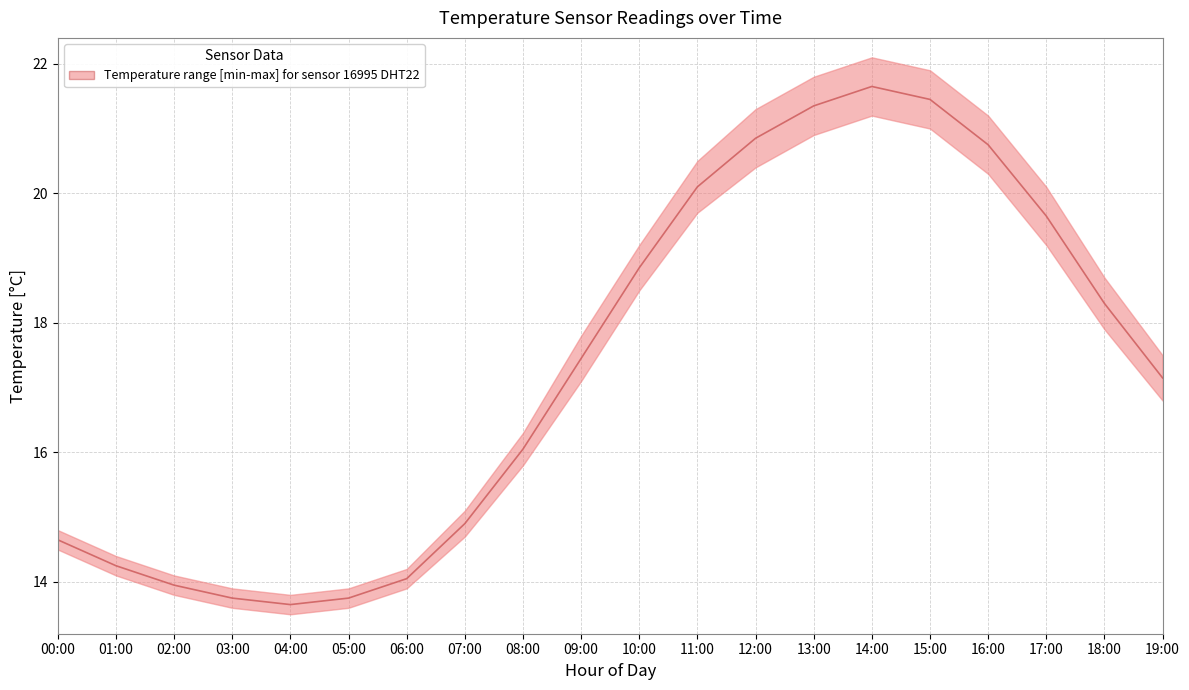

Is the value of temperature_lower at 00:00 greater than the value of temperature_median at 18:00?

No